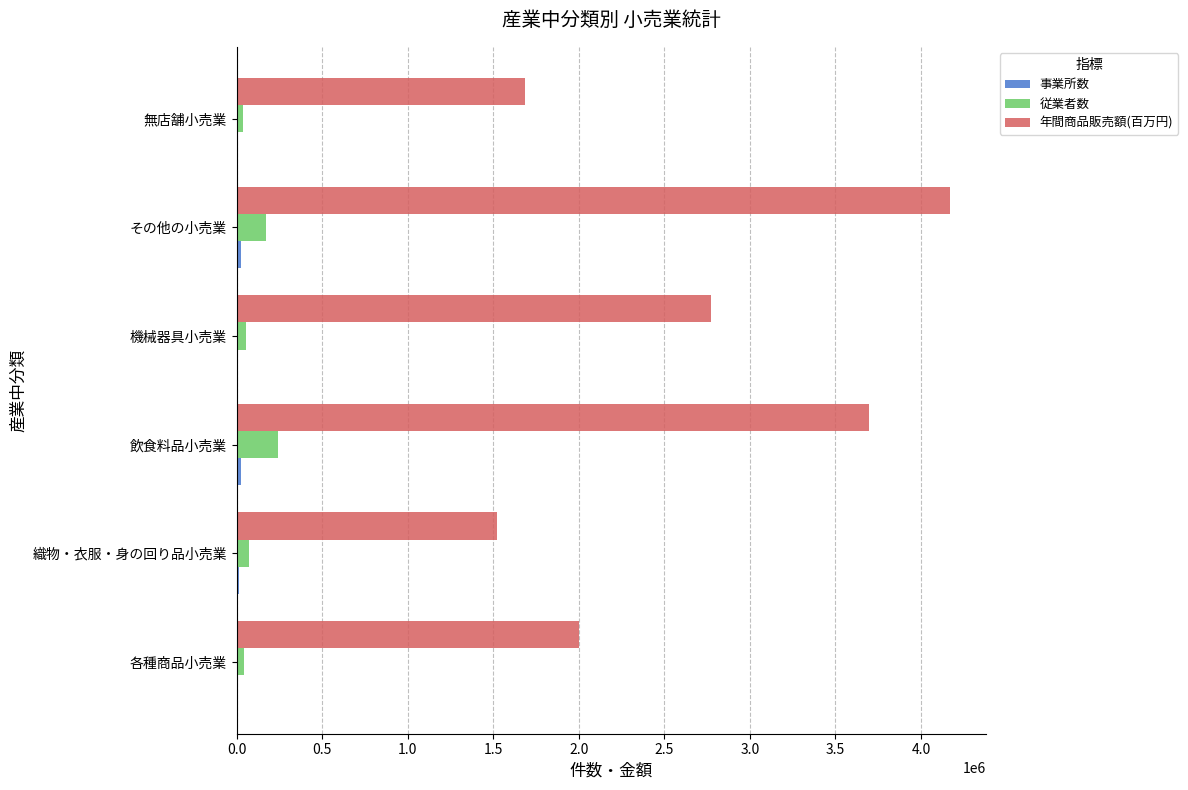

At which category is the sum across all series the highest?

その他の小売業